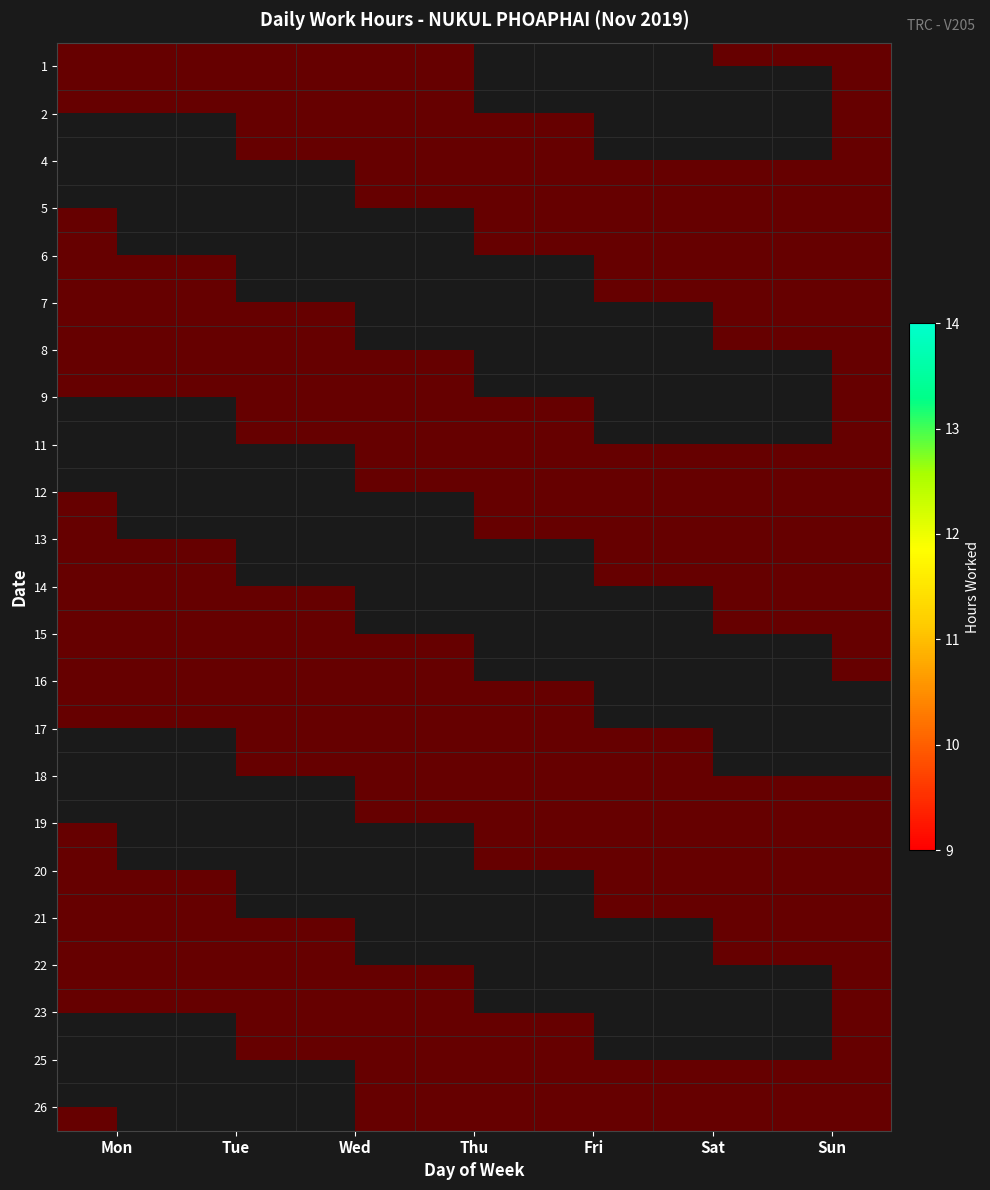

What is the sum of all 16 values?

11.4